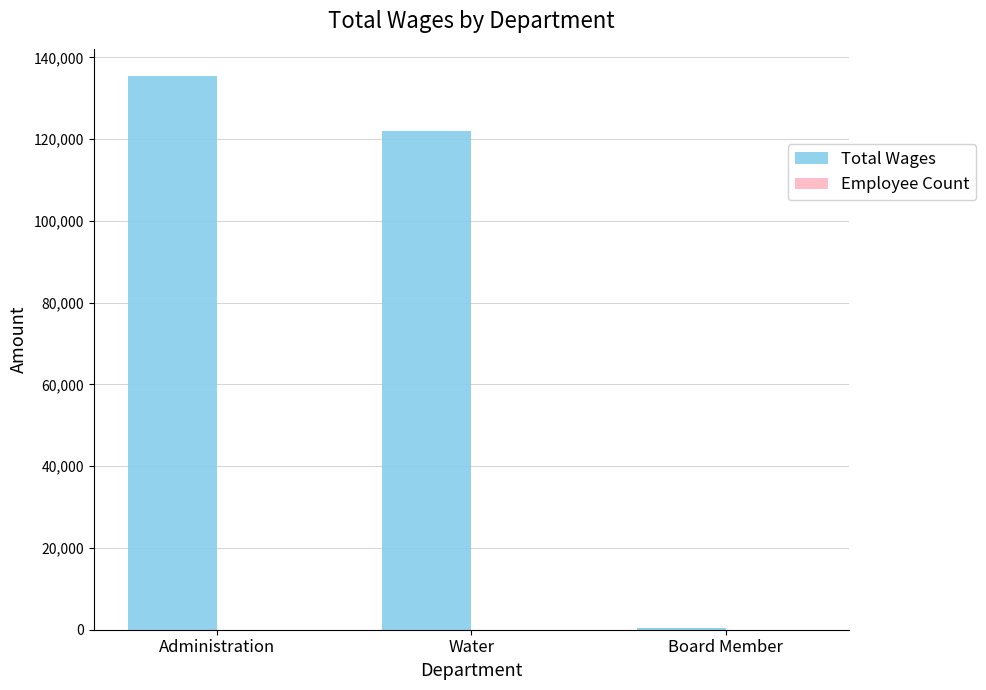

Which series changed the most between Administration and Board Member?

Total Wages